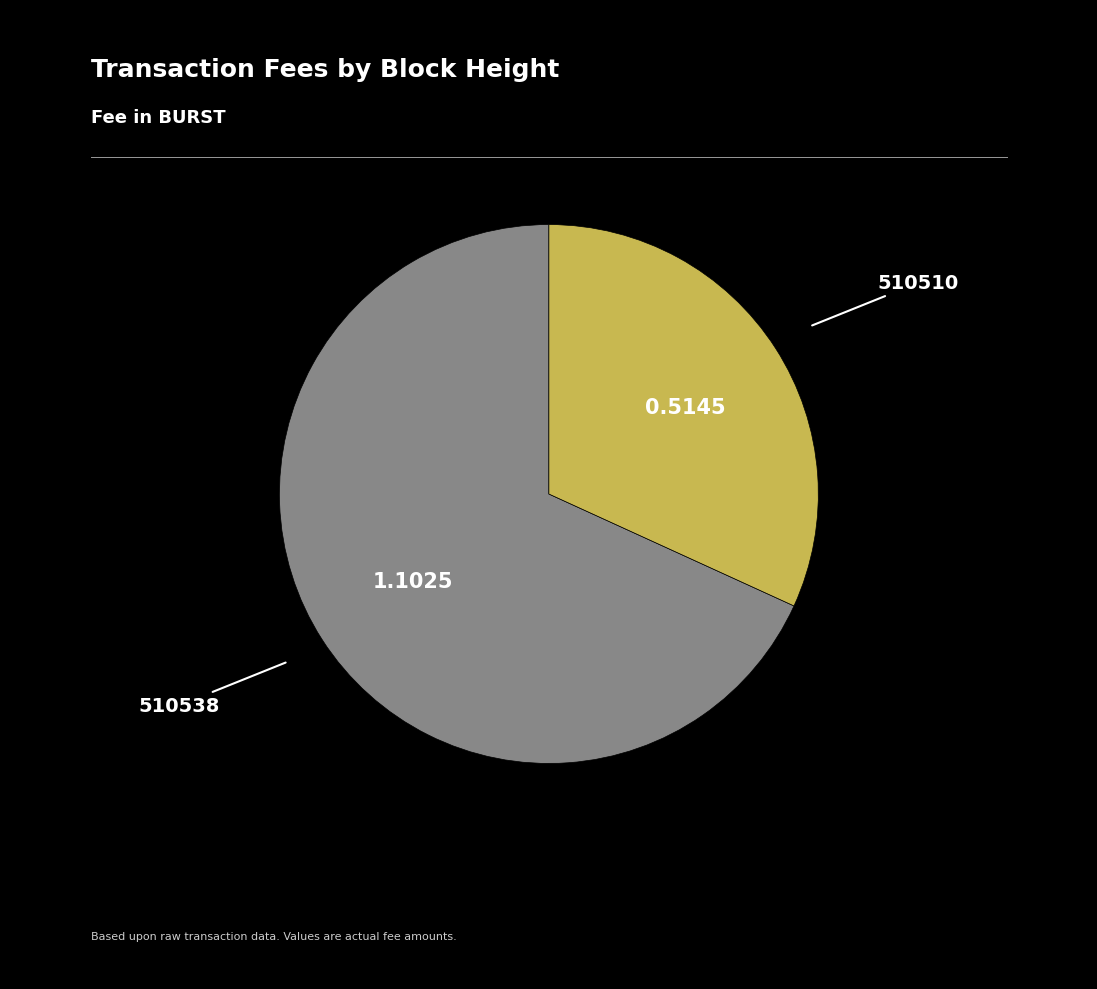

Is there any slice that represents more than half of the pie?

Yes